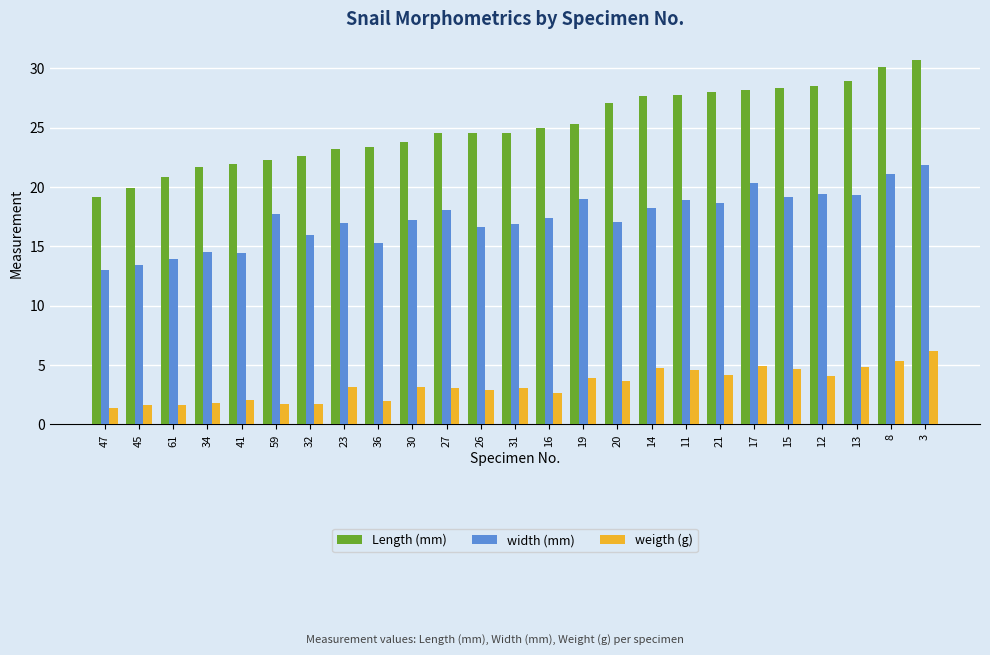

Rank the series by their maximum value, from highest to lowest.

Length (mm), width (mm), weigth (g)